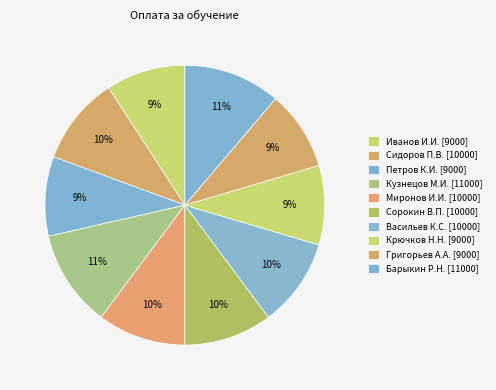

How many slices are in this pie chart?

10